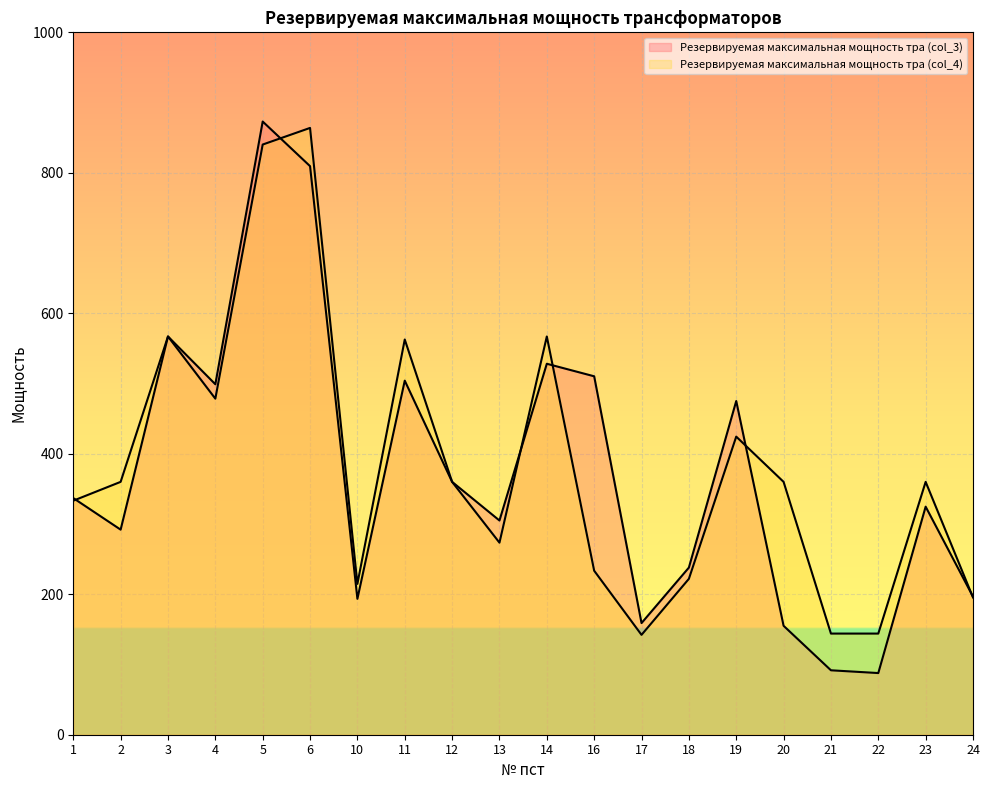

How many values in the Резервируемая максимальная мощность тра (col_4) series exceed 360?

7